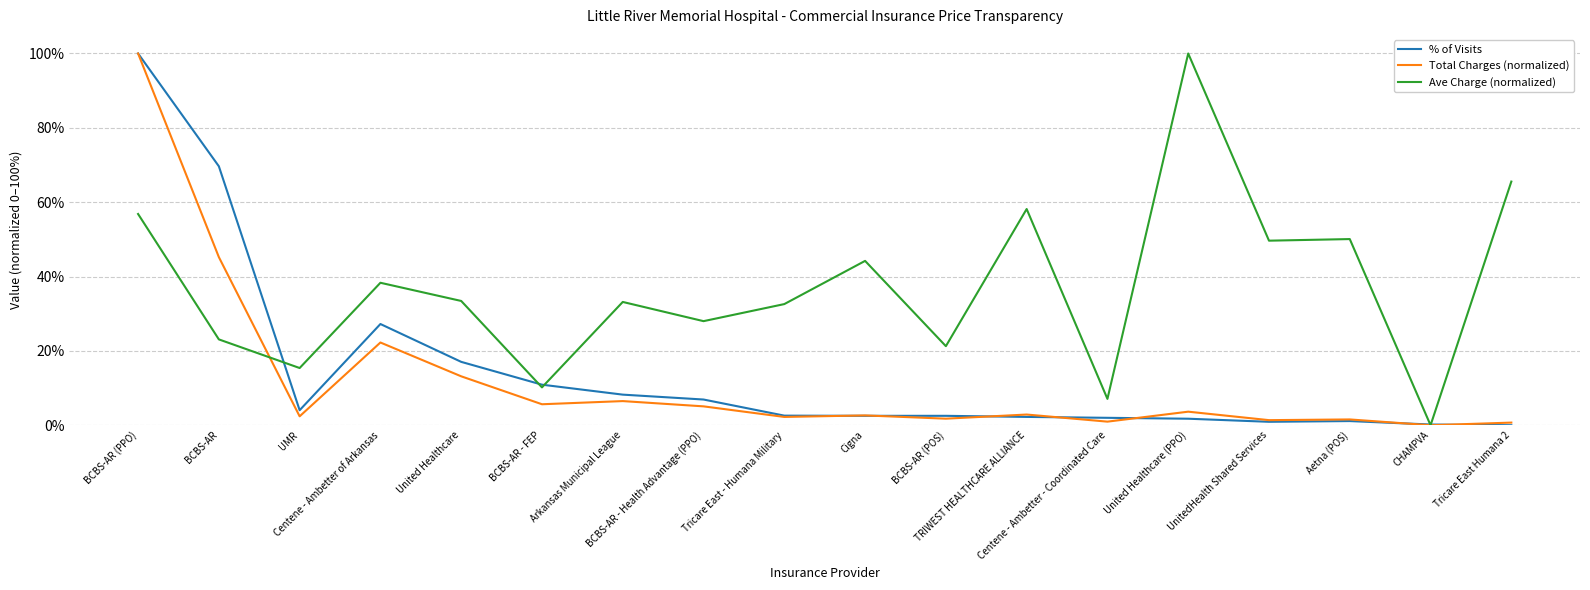

What are all the series names shown in the legend?

% of Visits, Total Charges (normalized), Ave Charge (normalized)